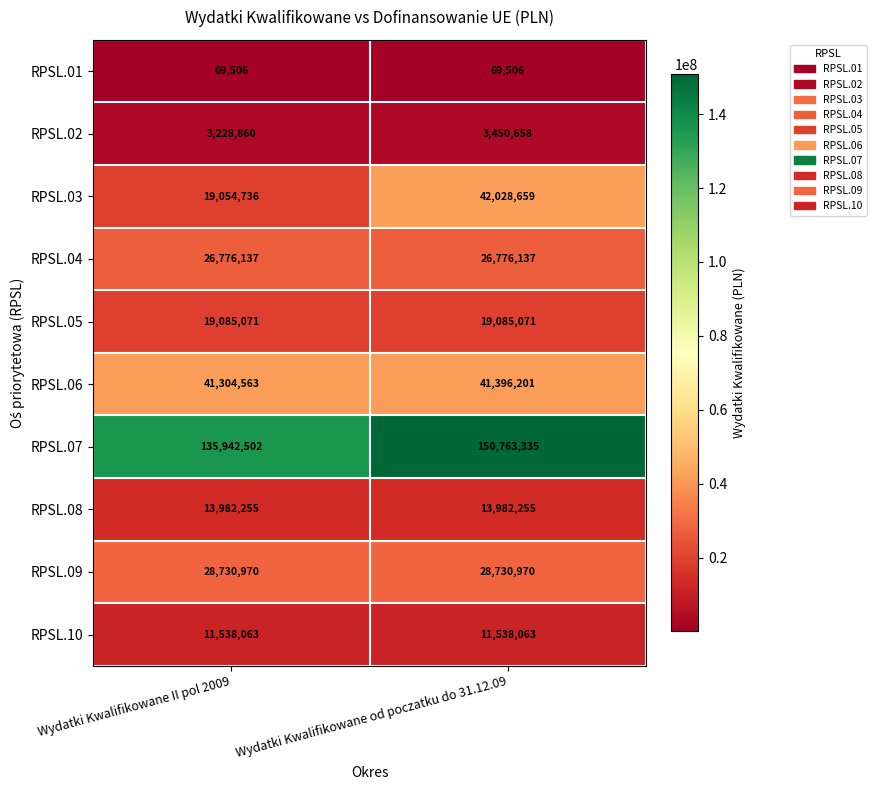

What is the highest value of the RPSL.02 series?

3450658